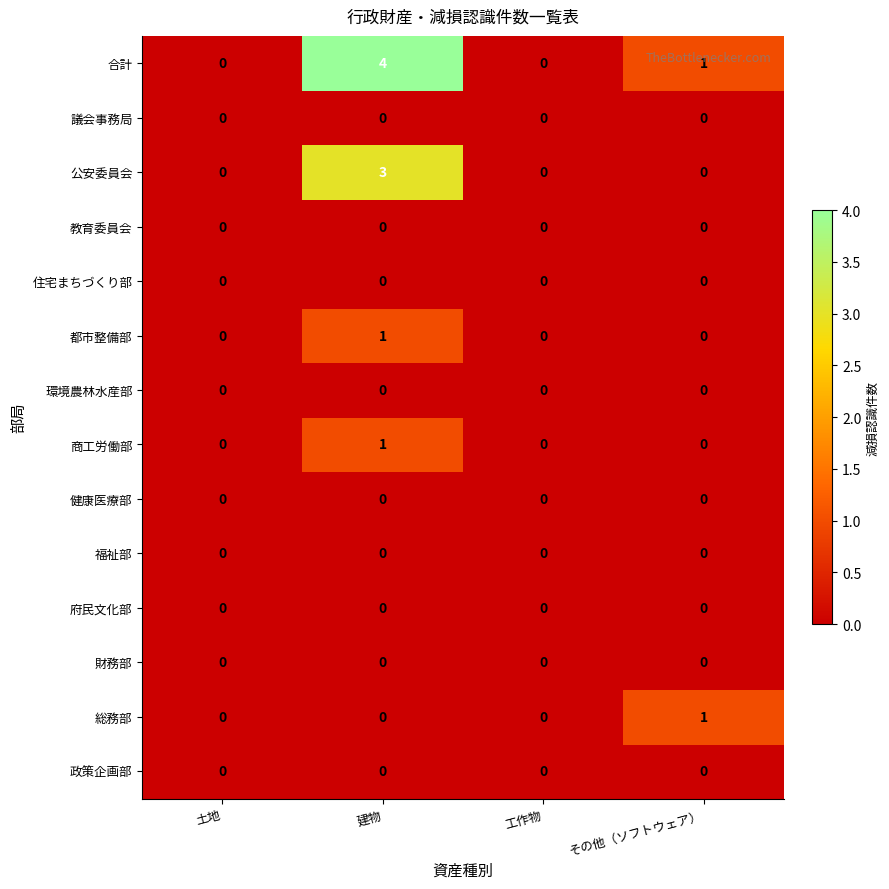

At which label does 合計 first exceed 1?

建物